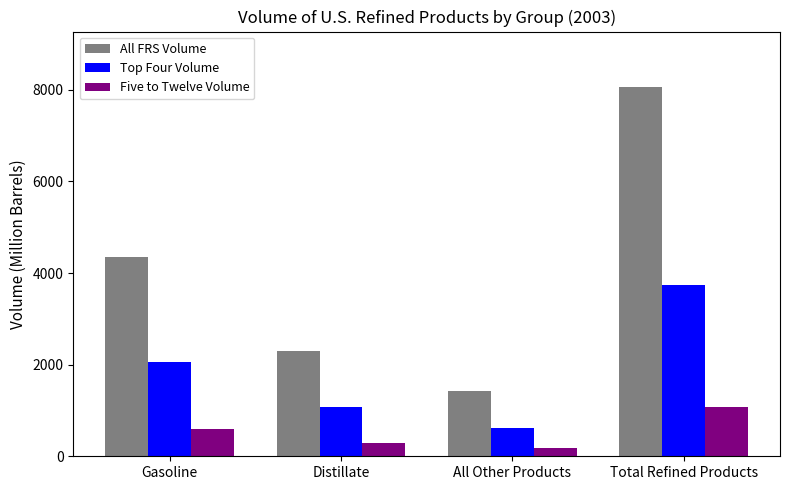

Reading left to right, list all the values displayed in this chart.

All FRS Volume: 4353.7	2287.7	1422.4	8063.7
Top Four Volume: 2047.7	1074.9	626.9	3749.5
Five to Twelve Volume: 604.5	299.9	177.8	1082.2